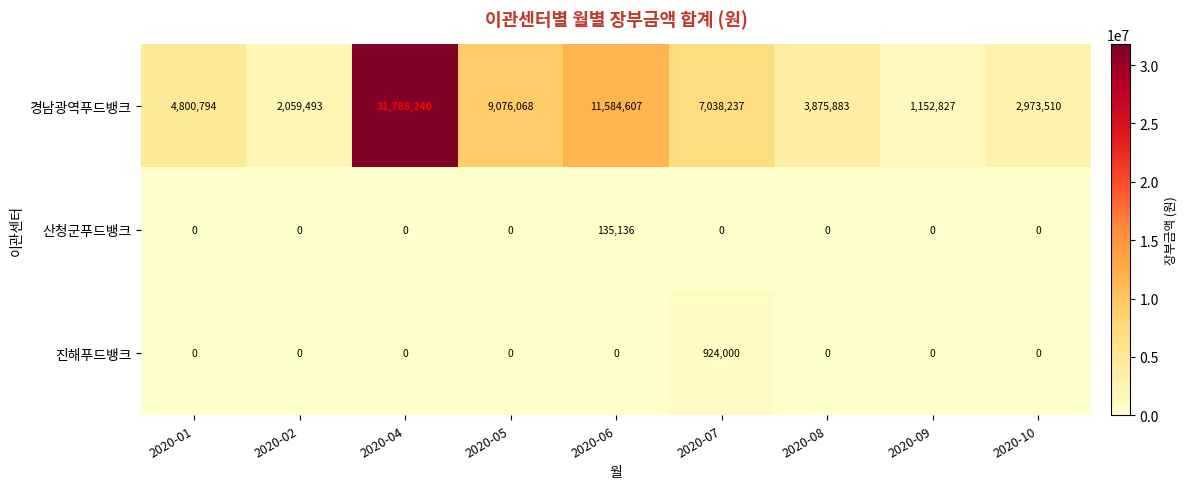

What is the spread (max minus min) of values at 2020-08?

3875883